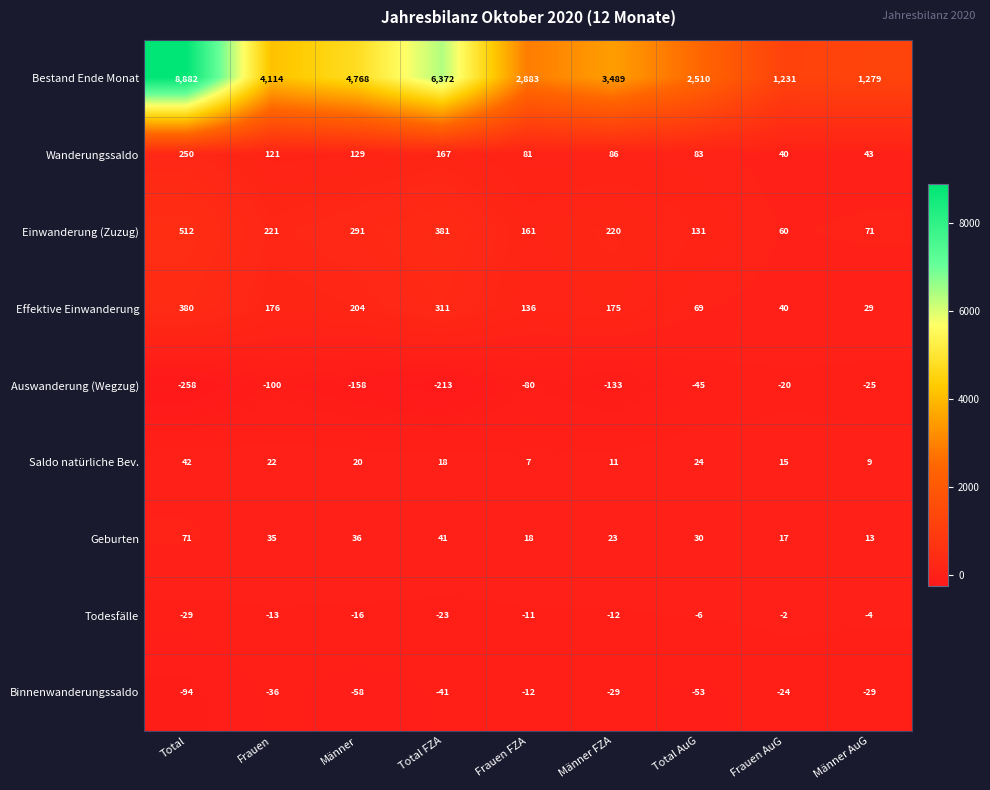

True or false: Binnenwanderungssaldo has a value of -24 at Frauen AuG.

True